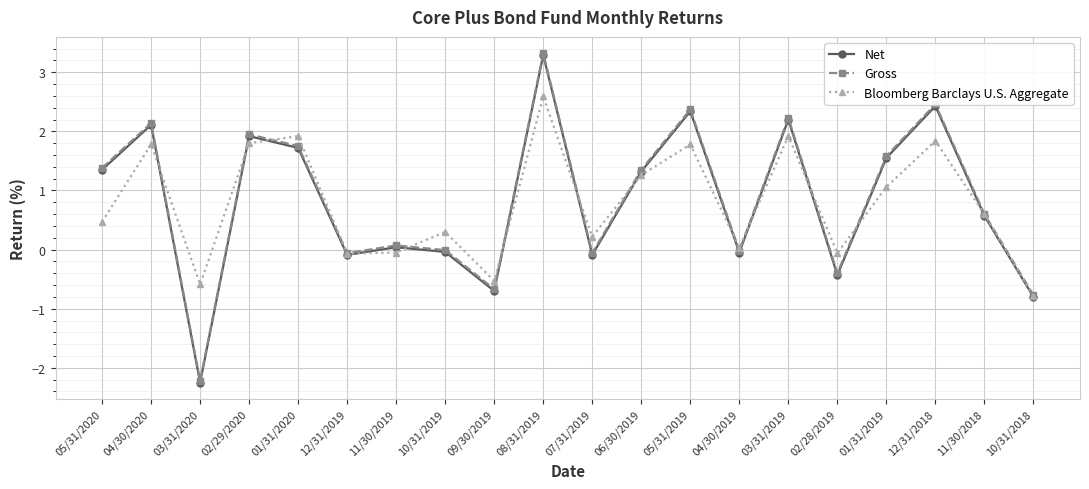

What is the label of the 17th point from the left?

01/31/2019